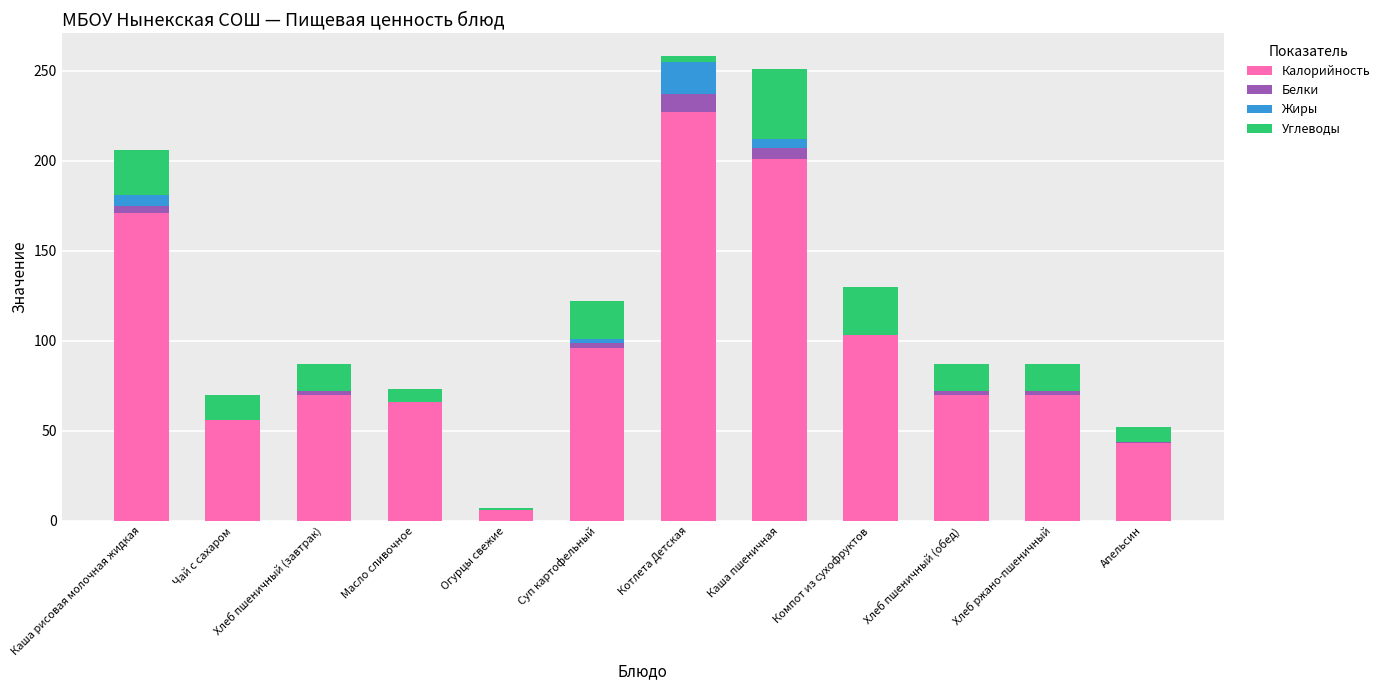

What is the total value across all series at Компот из сухофруктов?

130